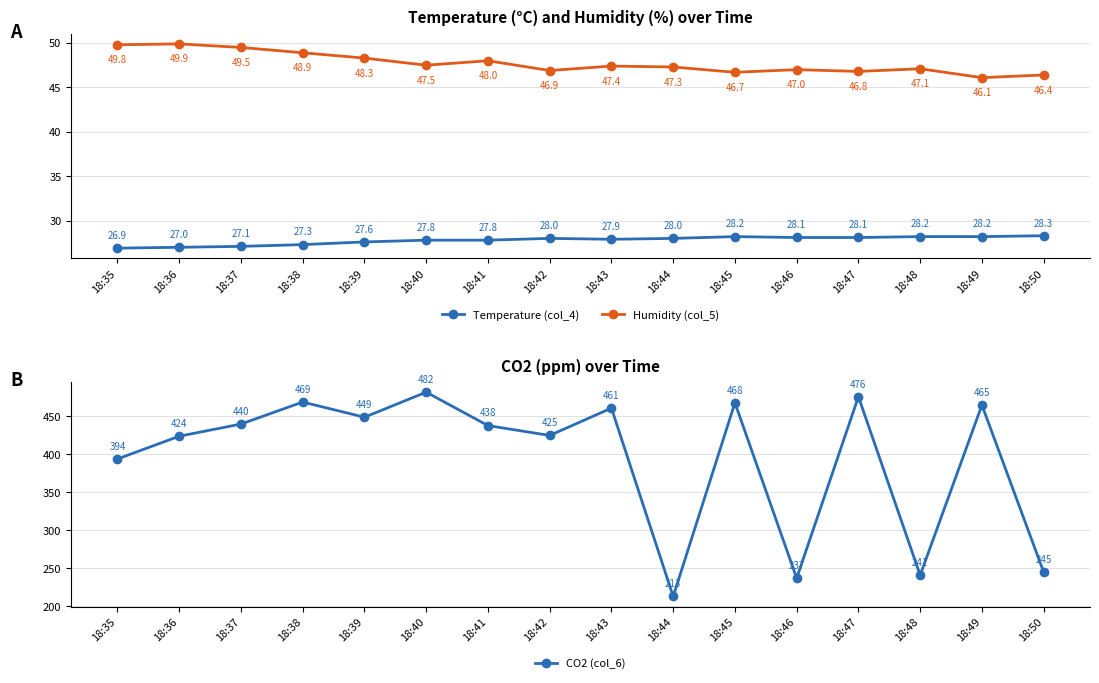

What is the difference between the highest and lowest values at 18:45?

439.8